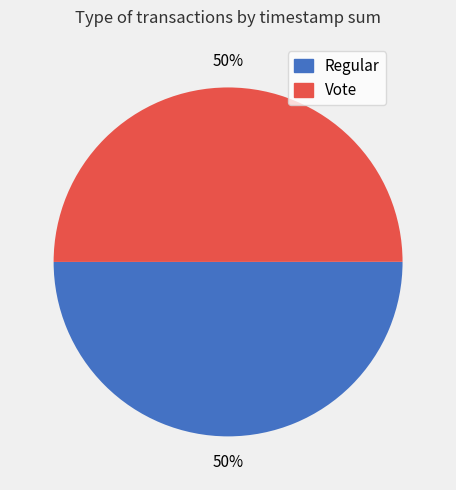

What is the ratio of the value at Regular to the value at Vote?

1.0